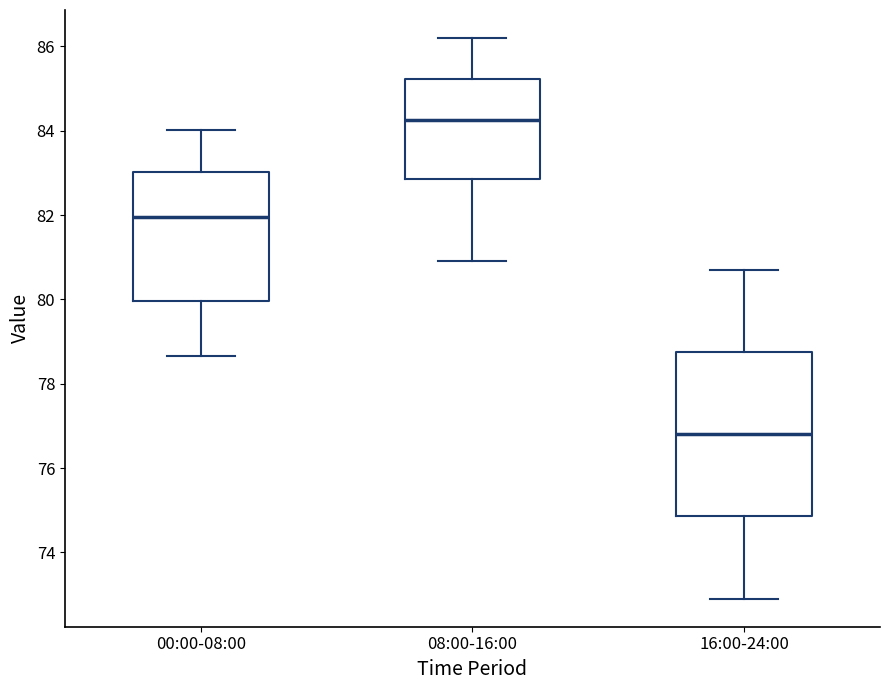

Comparing the boxes themselves (not the whiskers), which one is the tallest?

16:00-24:00